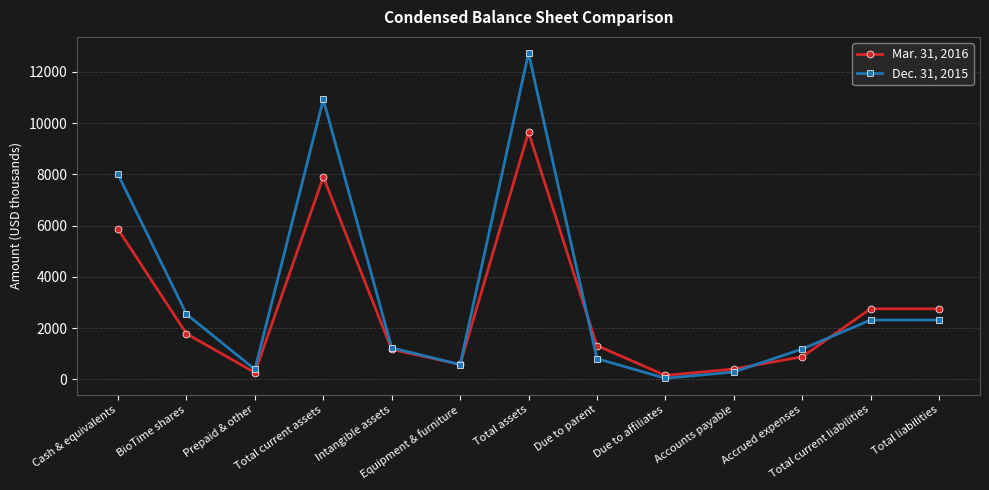

At which category does Mar. 31, 2016 reach its first local valley?

Prepaid & other